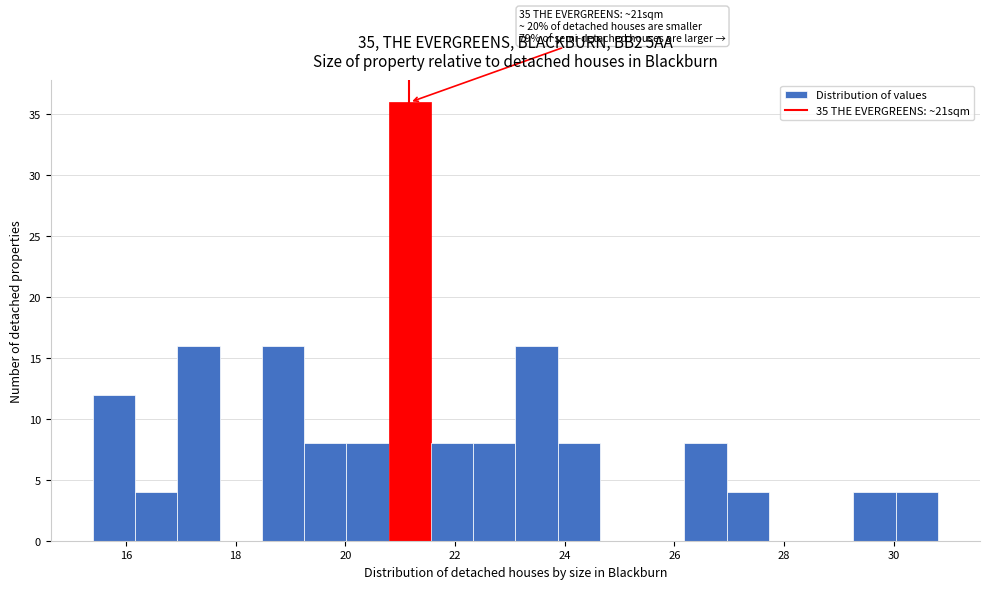

Read against the x-axis, roughly where is the centre of the tallest bar?

21.2